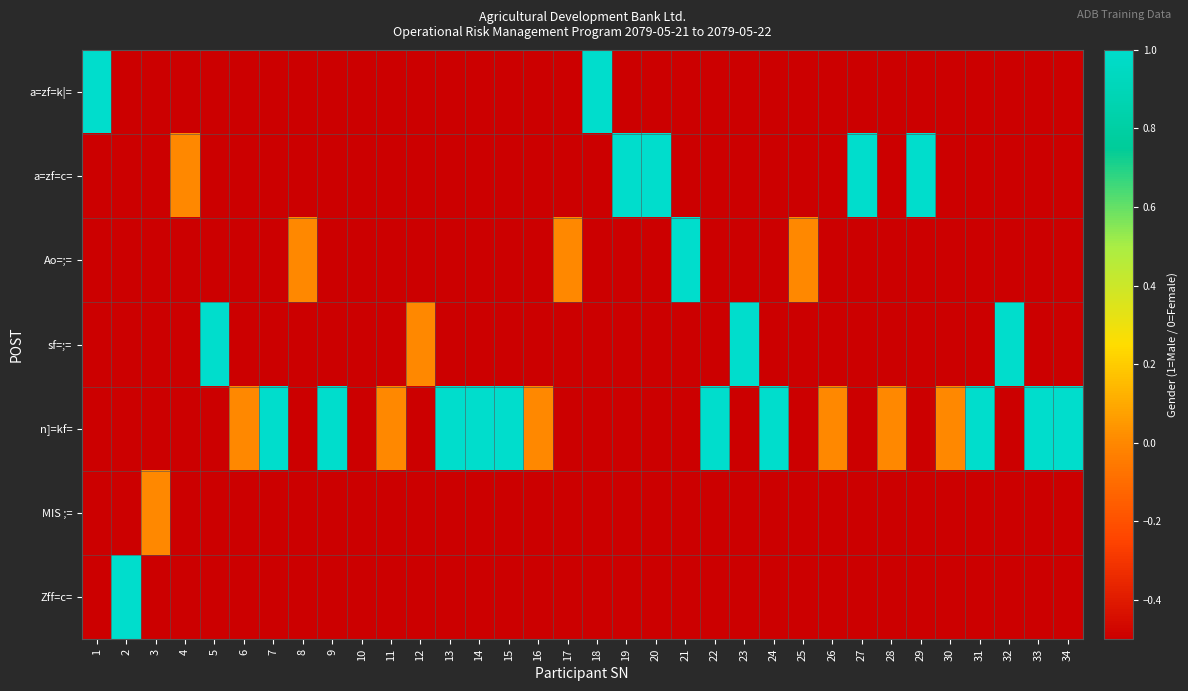

How many categories are shown in the chart?

34